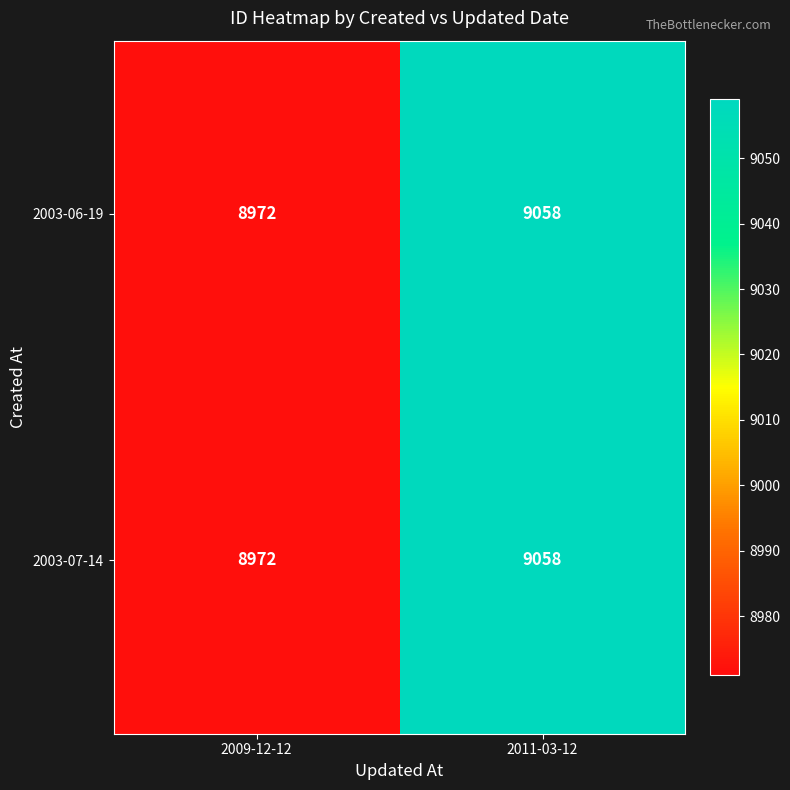

At which label is 2003-07-14 closest to 9015?

2009-12-12